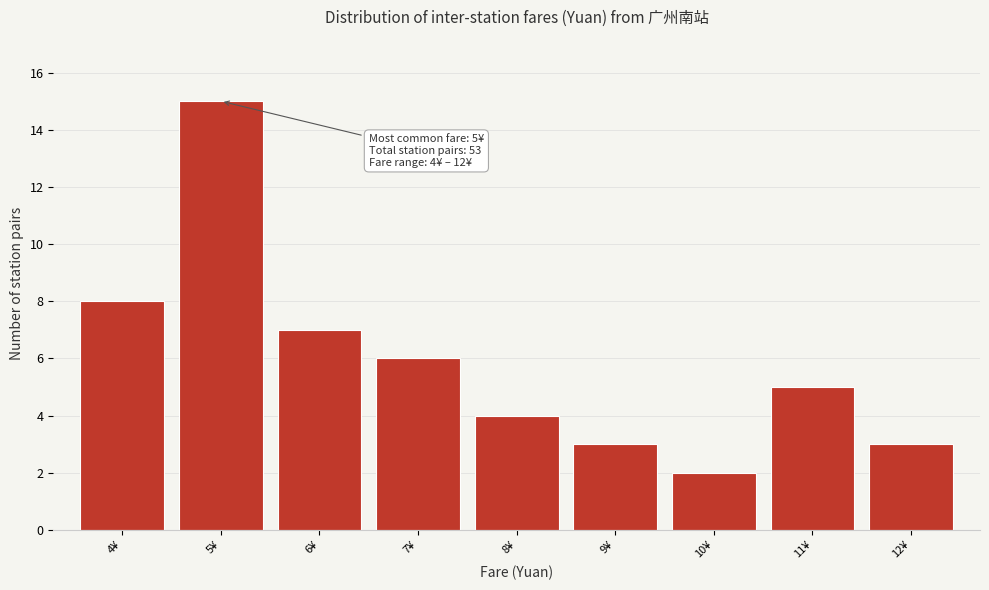

Reading right to left, what are all the values shown in this chart?

12¥=3	11¥=5	10¥=2	9¥=3	8¥=4	7¥=6	6¥=7	5¥=15	4¥=8